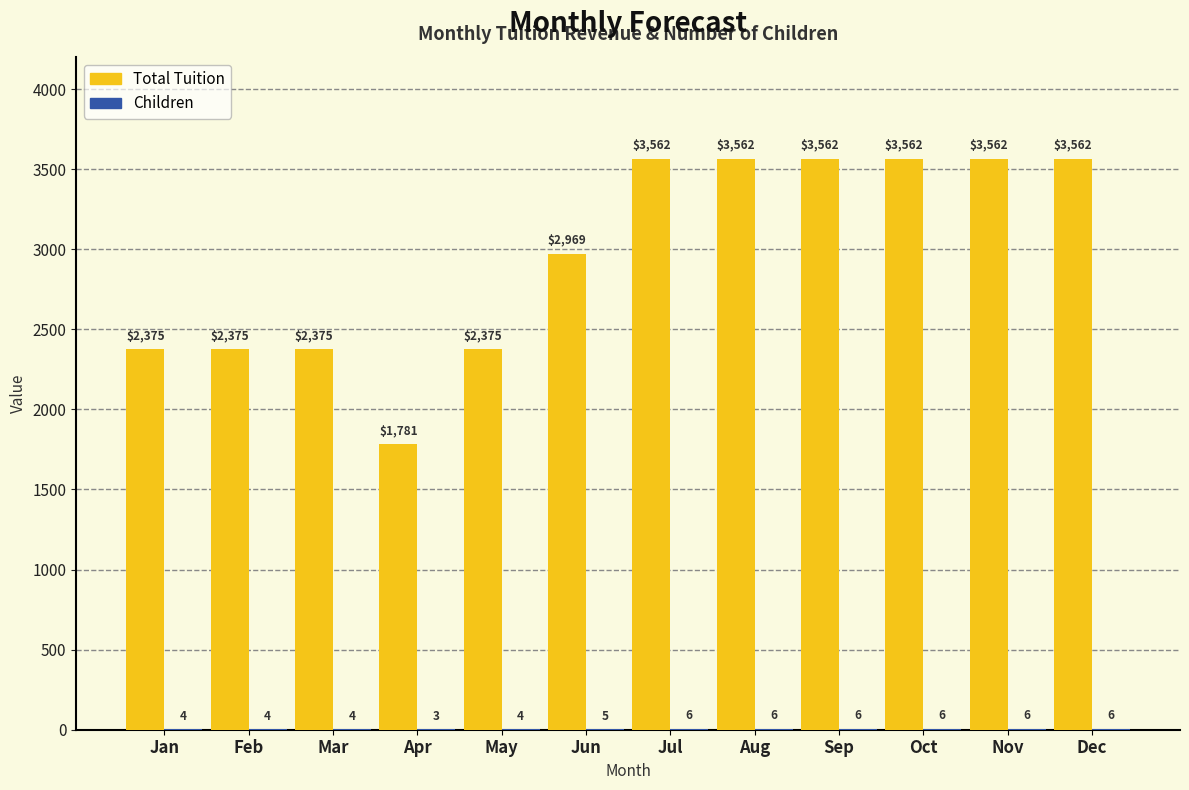

The value of Total Tuition at Oct is 3562.5. True or false?

True